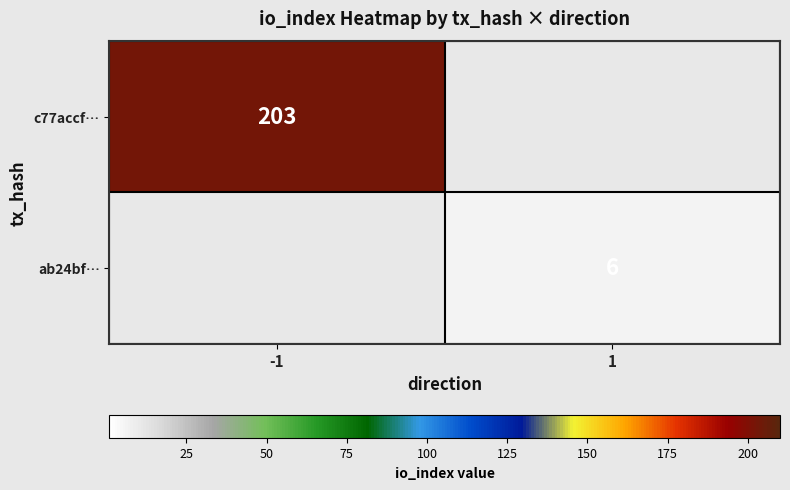

The value of c77accf… at -1 is 203. True or false?

True